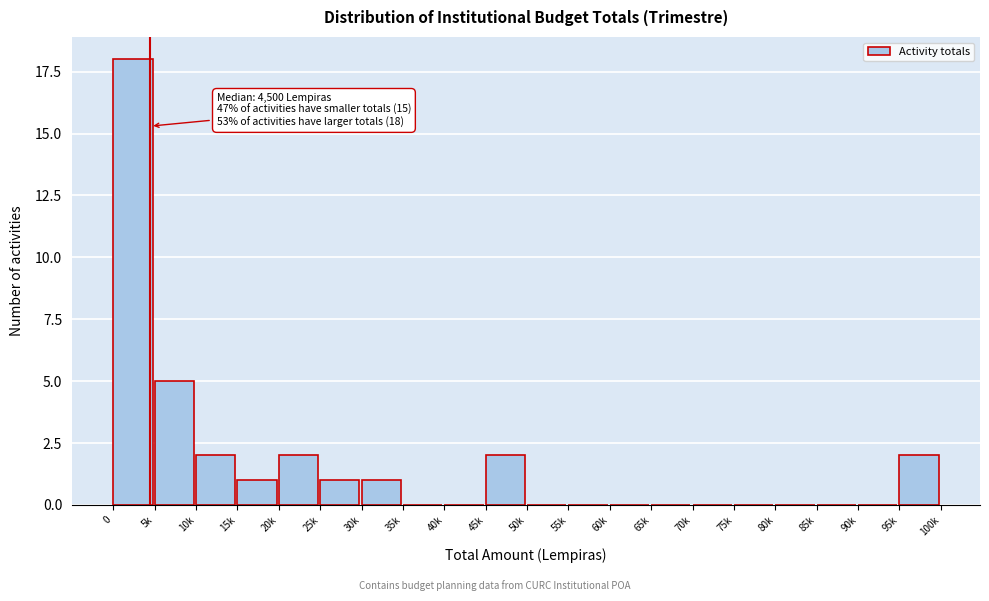

Reading right to left, transcribe all the data shown in this chart.

95k=2	90k=0	85k=0	80k=0	75k=0	70k=0	65k=0	60k=0	55k=0	50k=0	45k=2	40k=0	35k=0	30k=1	25k=1	20k=2	15k=1	10k=2	5k=5	0=18